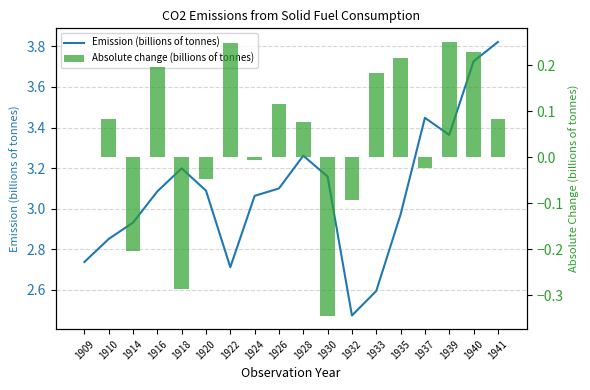

At which category is the sum across all series the highest?

1940